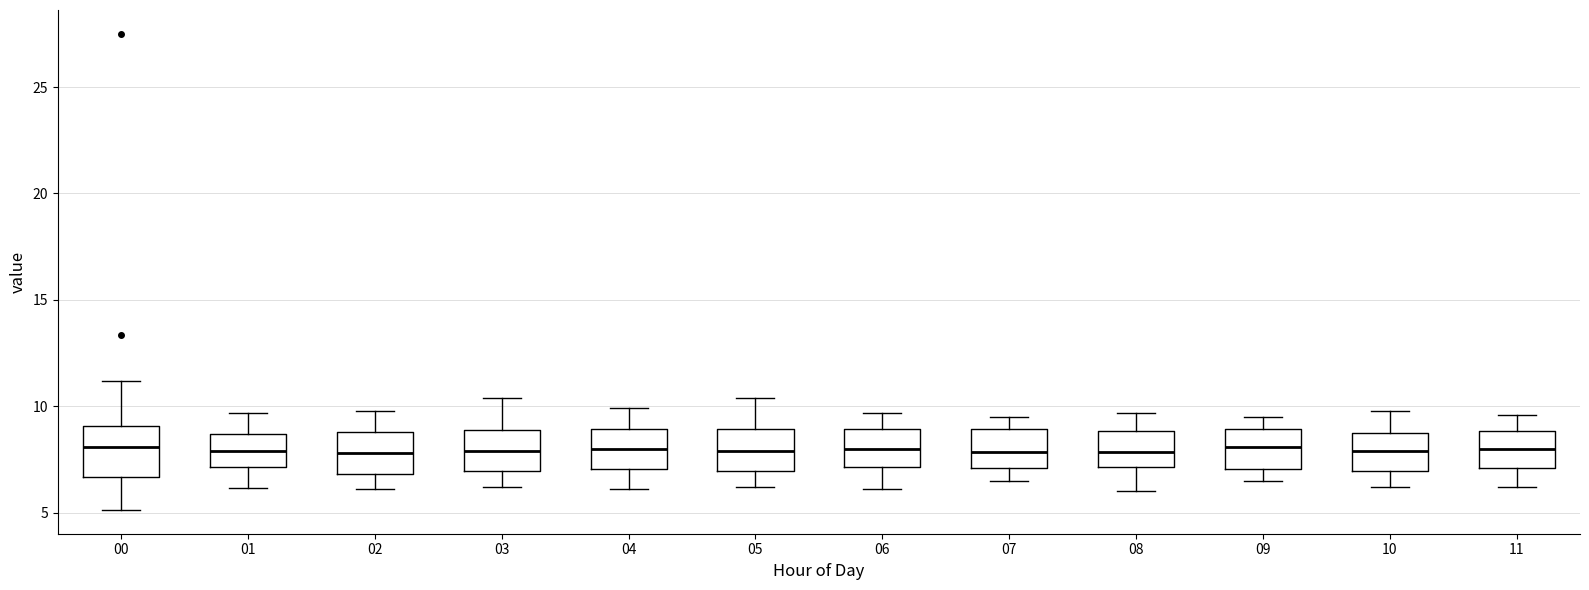

Reading left to right, read every box against the y-axis: the position of its median line, the range the box covers, and the ends of its whiskers. The values are not printed on the chart, so give them approximately, as read against the axis.

00: median 8.0, box 6.5 to 9.0, whiskers 5.0 to 11.0
01: median 8.0, box 7.0 to 8.5, whiskers 6.0 to 9.5
02: median 8.0, box 7.0 to 9.0, whiskers 6.0 to 10.0
03: median 8.0, box 7.0 to 9.0, whiskers 6.0 to 10.5
04: median 8.0, box 7.0 to 9.0, whiskers 6.0 to 10.0
05: median 8.0, box 7.0 to 9.0, whiskers 6.0 to 10.5
06: median 8.0, box 7.0 to 9.0, whiskers 6.0 to 9.5
07: median 8.0, box 7.0 to 9.0, whiskers 6.5 to 9.5
08: median 8.0, box 7.0 to 9.0, whiskers 6.0 to 9.5
09: median 8.0, box 7.0 to 9.0, whiskers 6.5 to 9.5
10: median 8.0, box 7.0 to 9.0, whiskers 6.0 to 10.0
11: median 8.0, box 7.0 to 9.0, whiskers 6.0 to 9.5